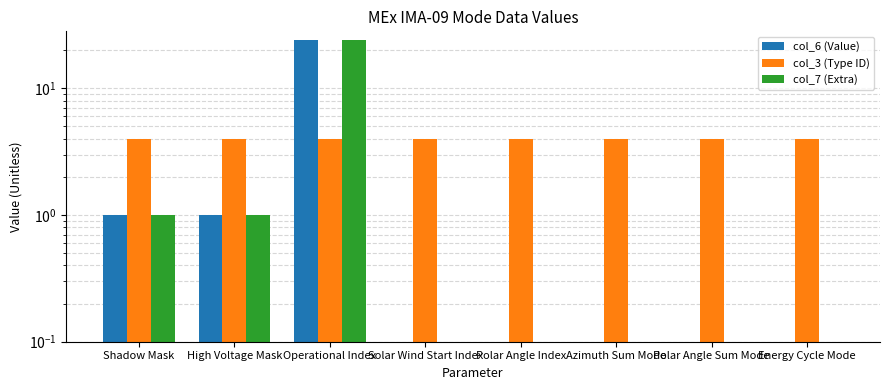

Reading left to right, what are all the values shown in this chart?

col_6 (Value): 1	1	24	0	0	0	0	0
col_3 (Type ID): 4	4	4	4	4	4	4	4
col_7 (Extra): 1	1	24	0	0	0	0	0